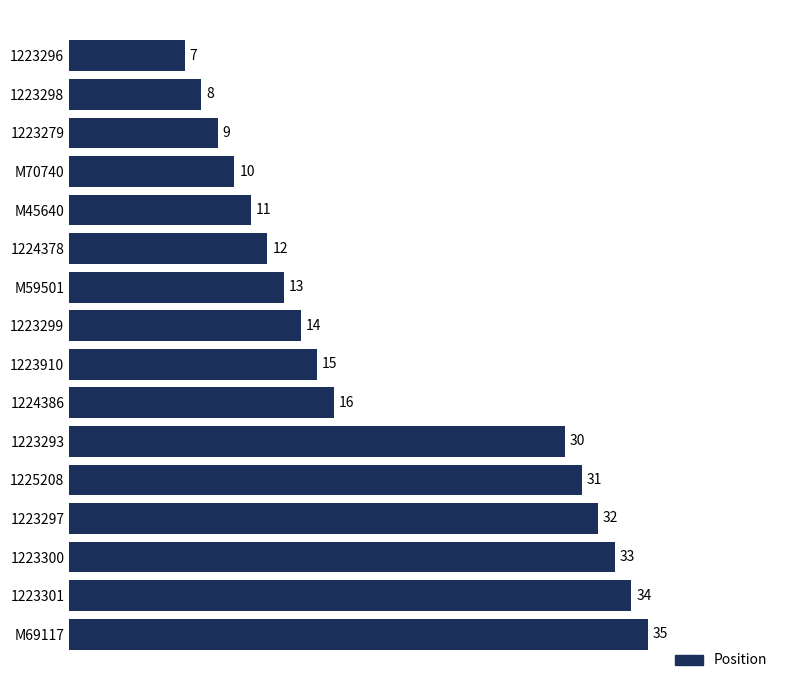

What is the greatest value displayed?

35